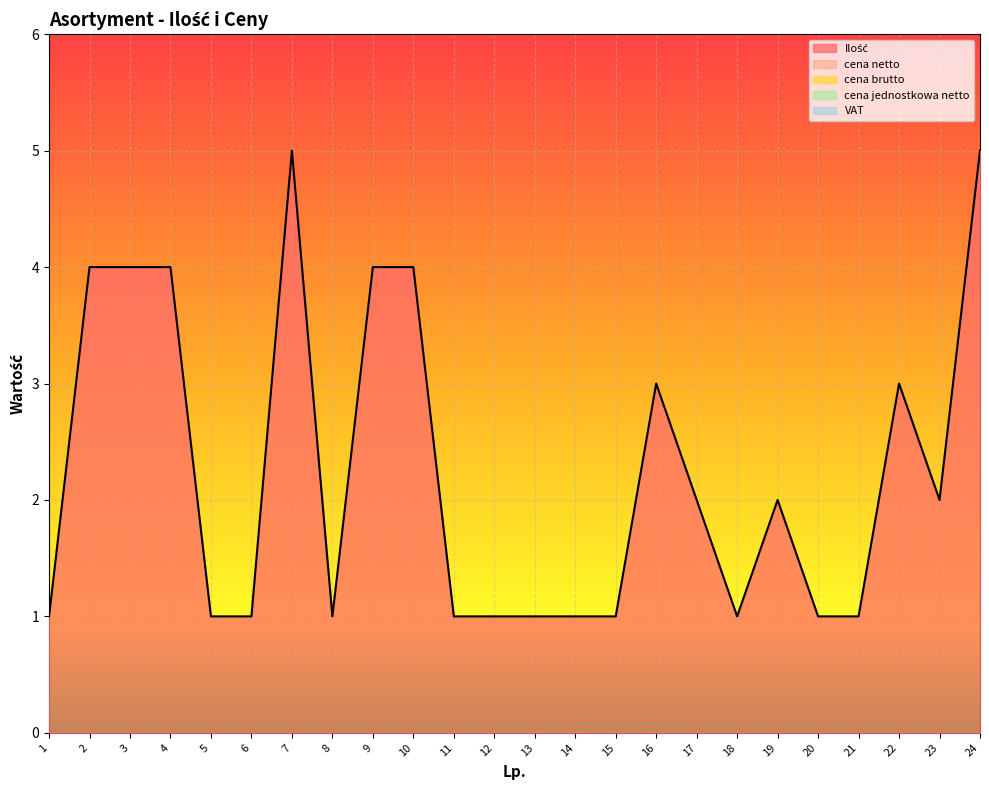

At how many categories does at least one series exceed 3?

7